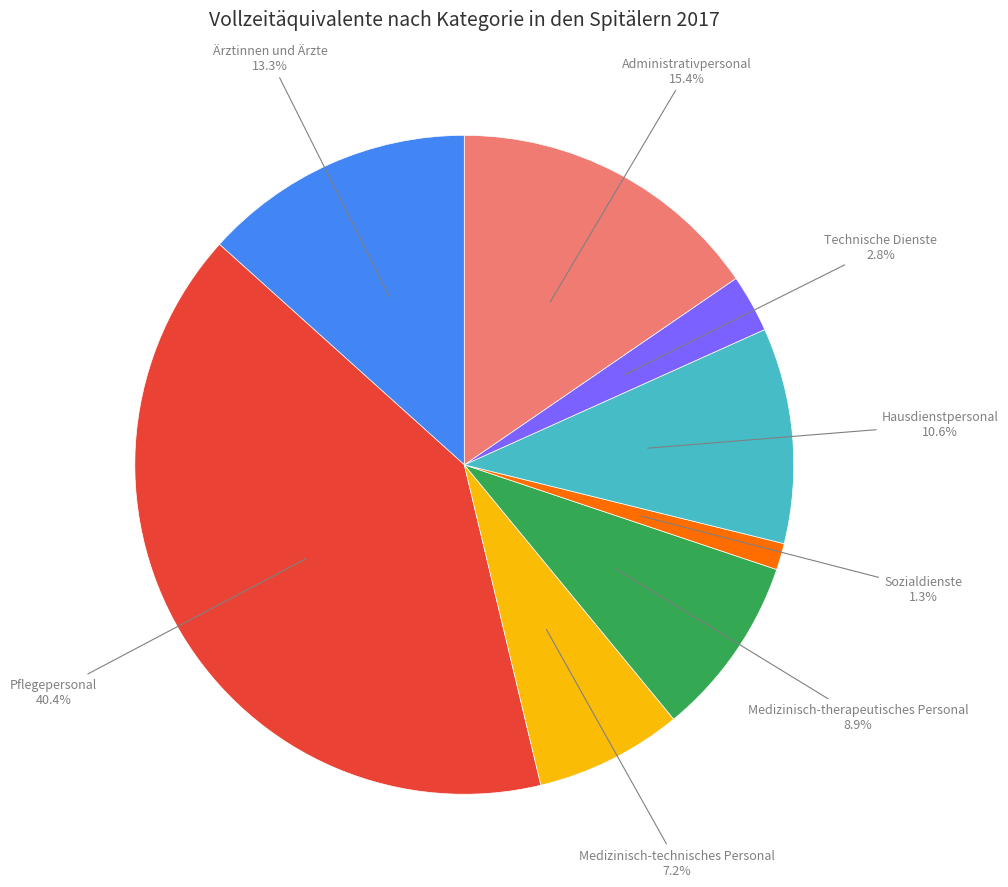

Which category has the smallest portion of the pie?

Sozialdienste